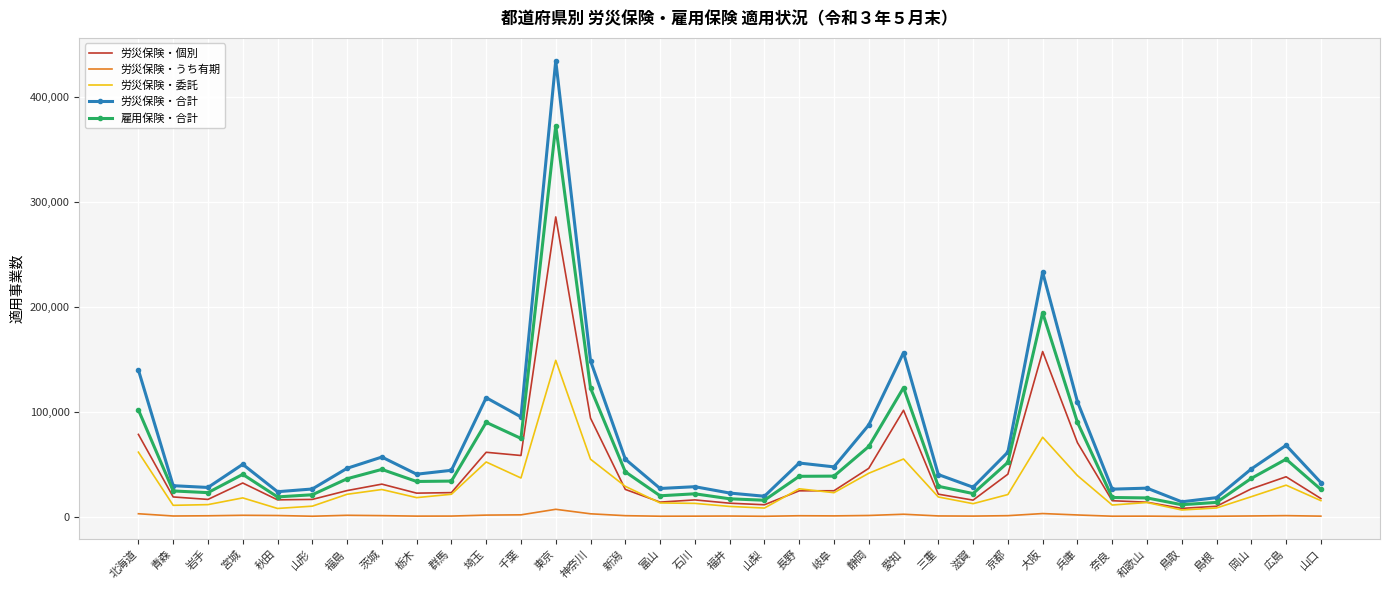

True or false: 労災保険・委託 has more than 1 interior local peaks.

True